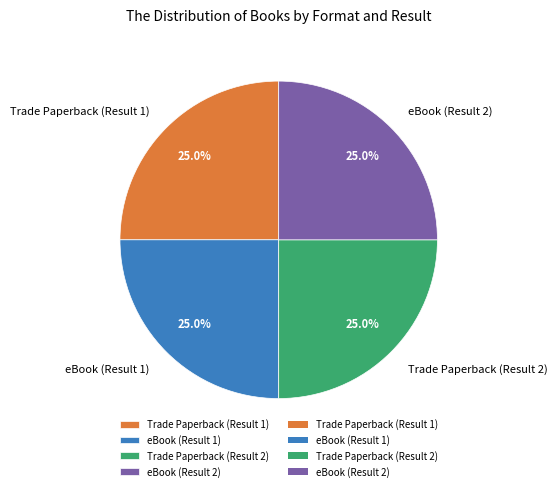

Is it true that Trade Paperback (Result 1) is 25% of the pie?

True